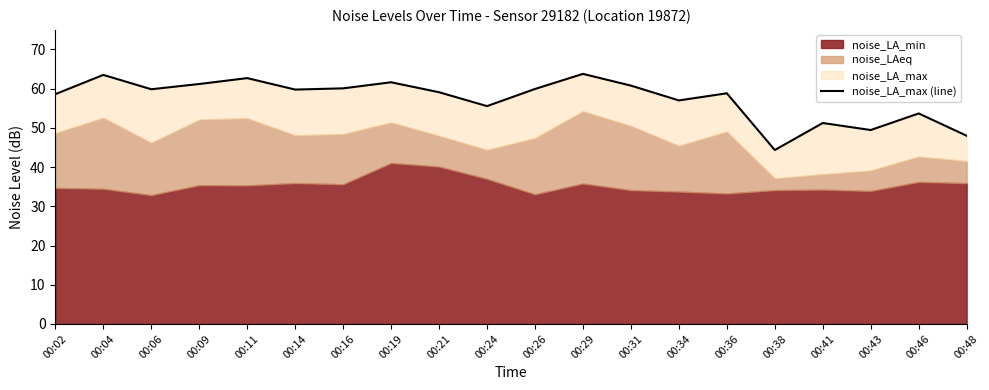

Rank the categories by value from lowest to highest.

00:38, 00:48, 00:43, 00:41, 00:46, 00:24, 00:34, 00:02, 00:36, 00:21, 00:14, 00:06, 00:26, 00:16, 00:31, 00:09, 00:19, 00:11, 00:04, 00:29